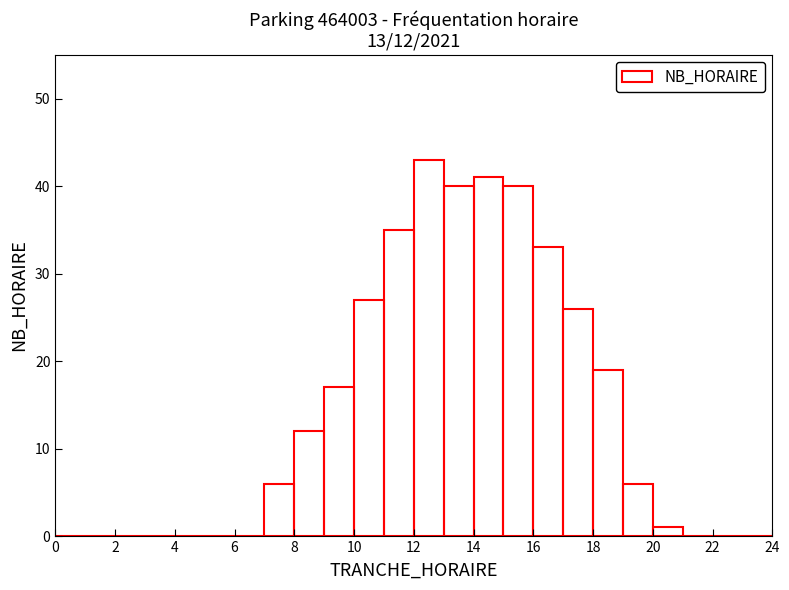

Which range on the x-axis has the tallest bar?

12 to 13